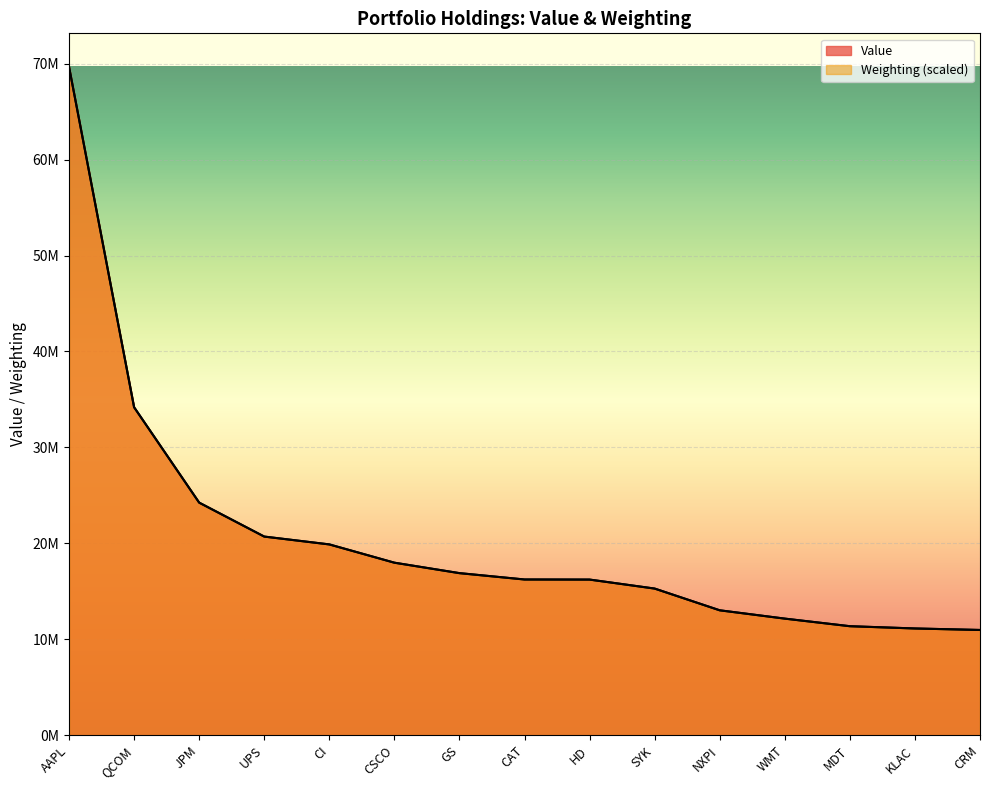

List the series in order of their overall mean, highest first.

Value, Weighting